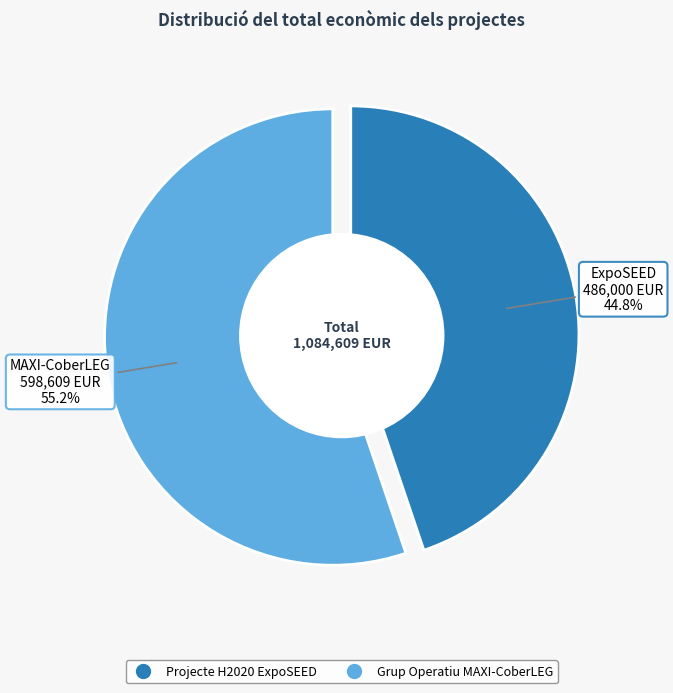

Do Projecte H2020 ExpoSEED and Grup Operatiu MAXI-CoberLEG together represent more than half of the pie?

Yes